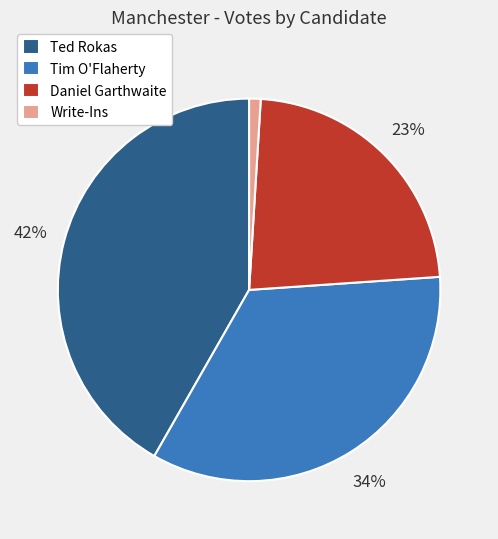

True or false: Tim O'Flaherty accounts for 34% of the total.

True